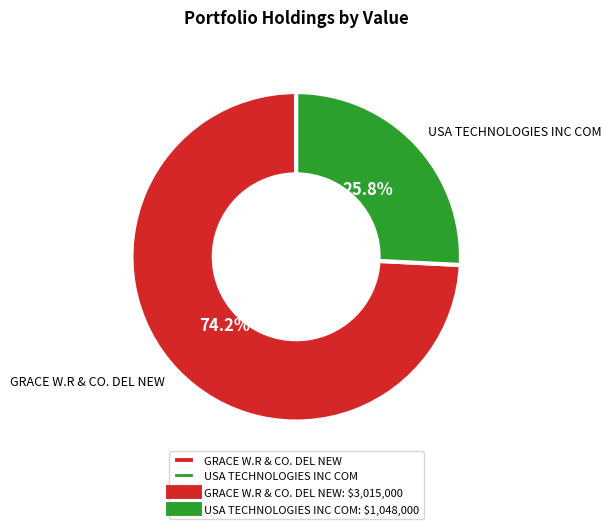

What percentage is NOT represented by USA TECHNOLOGIES INC COM?

74.2%